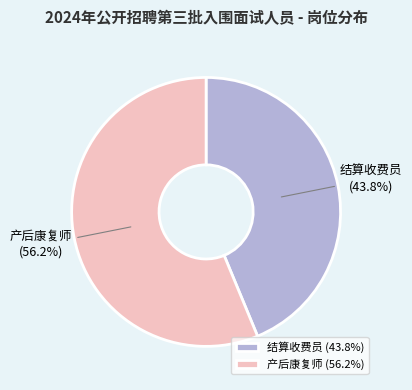

How many slices are in this pie chart?

2